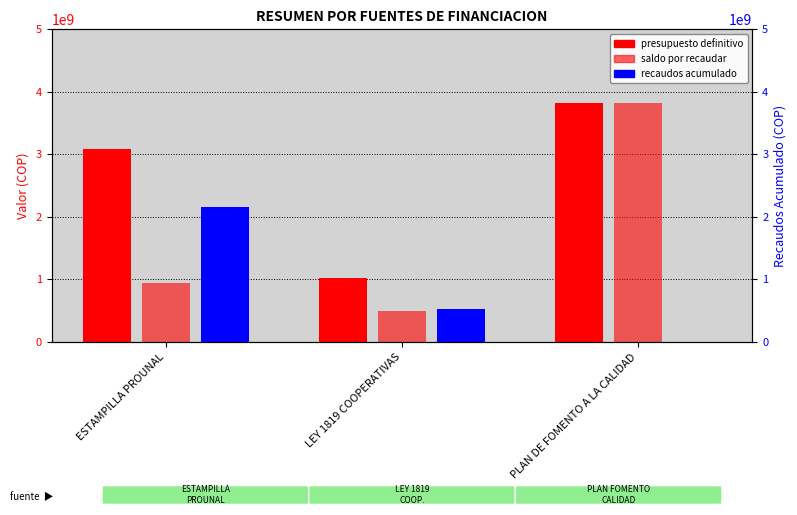

What is the sum of all SALDO POR RECAUDAR values?

5251923075